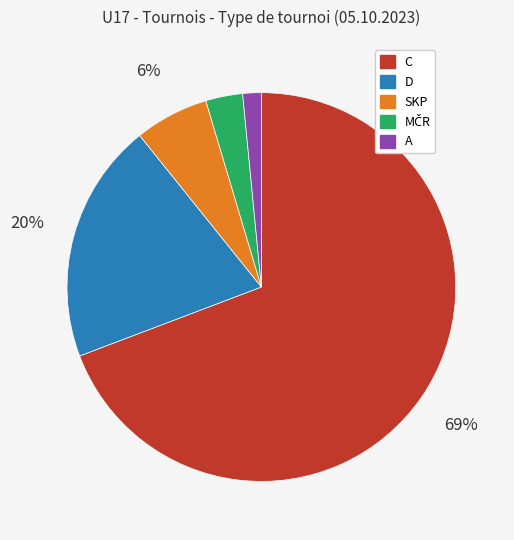

How many segments does this pie chart have?

5